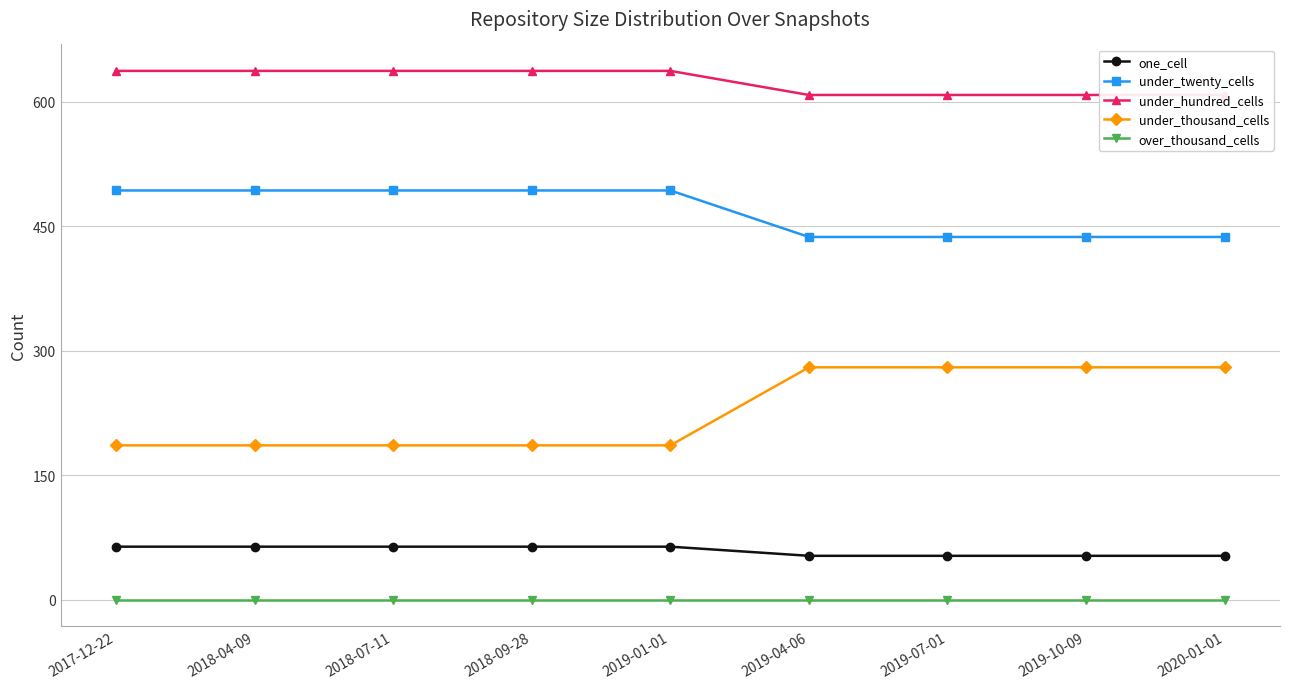

At how many categories does at least one series exceed 481?

9